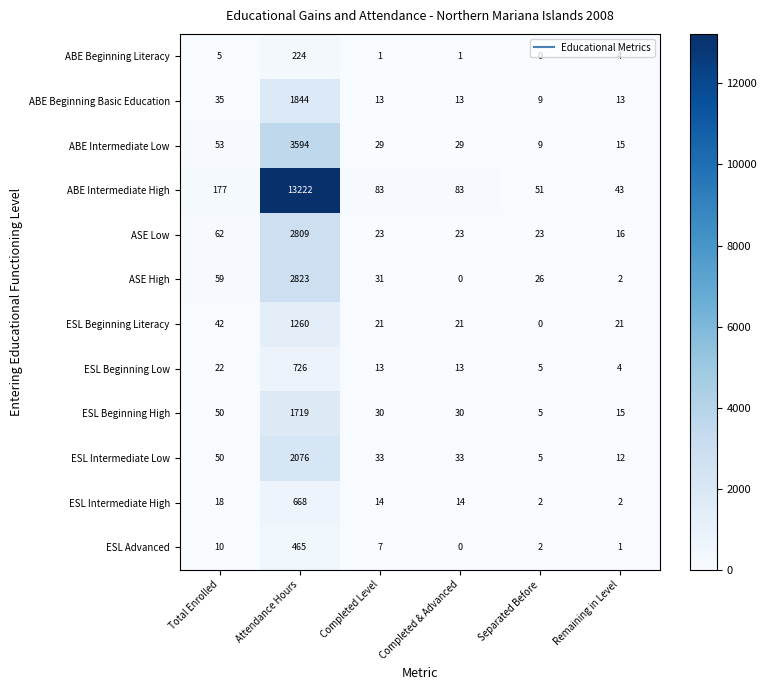

Is it true that ABE Intermediate High equals 117 at Completed & Advanced?

False